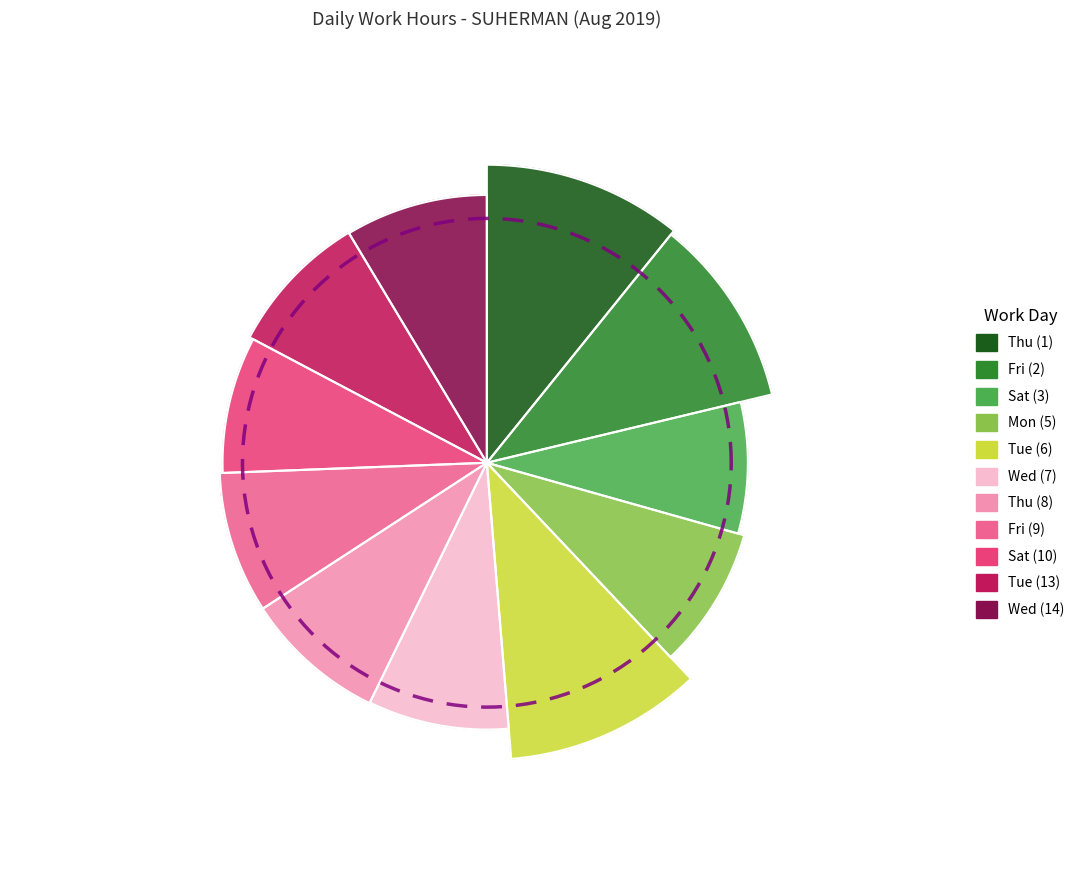

Is it true that Wed (14) is 2% of the pie?

False